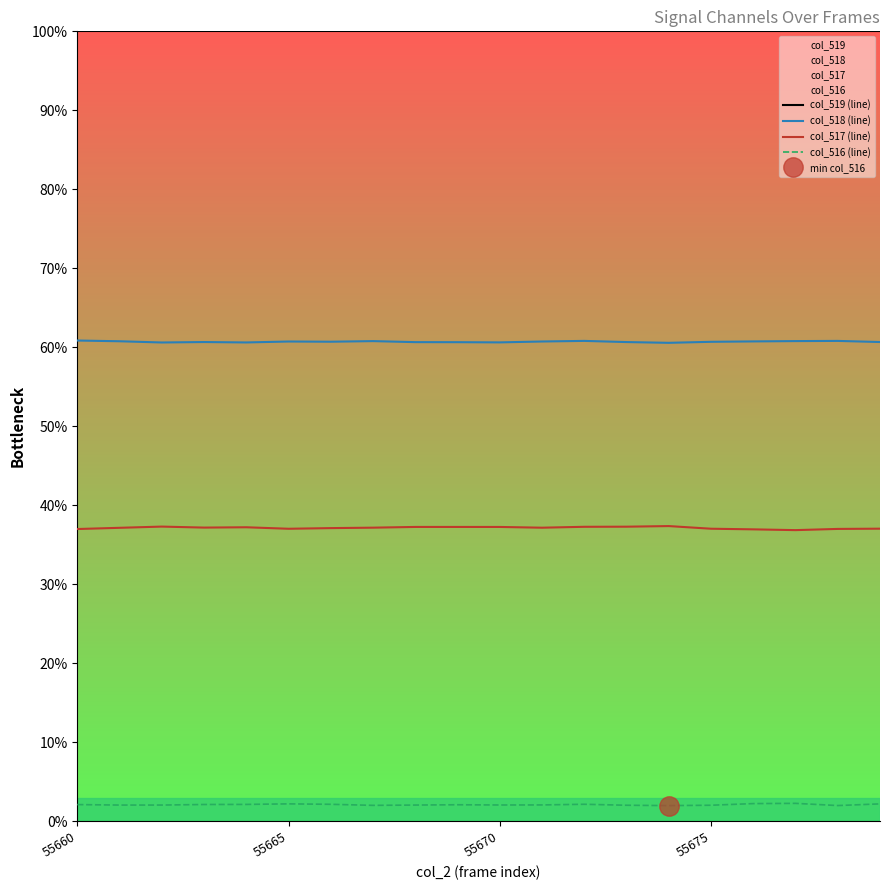

Which series has the largest total across all categories?

col_519 (line)